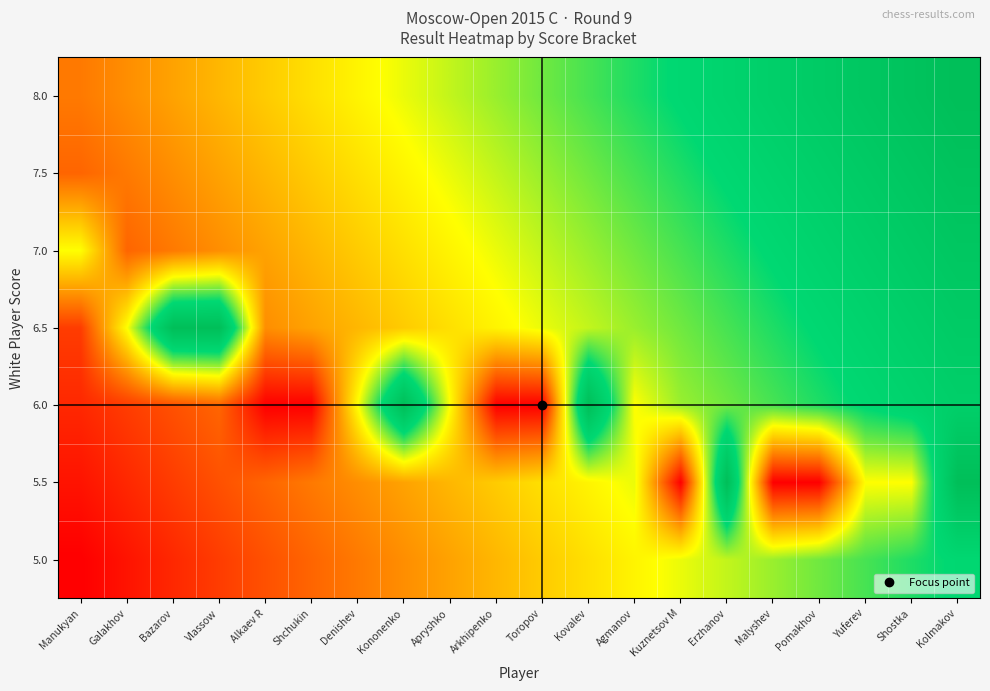

At how many categories does at least one series exceed 0?

20